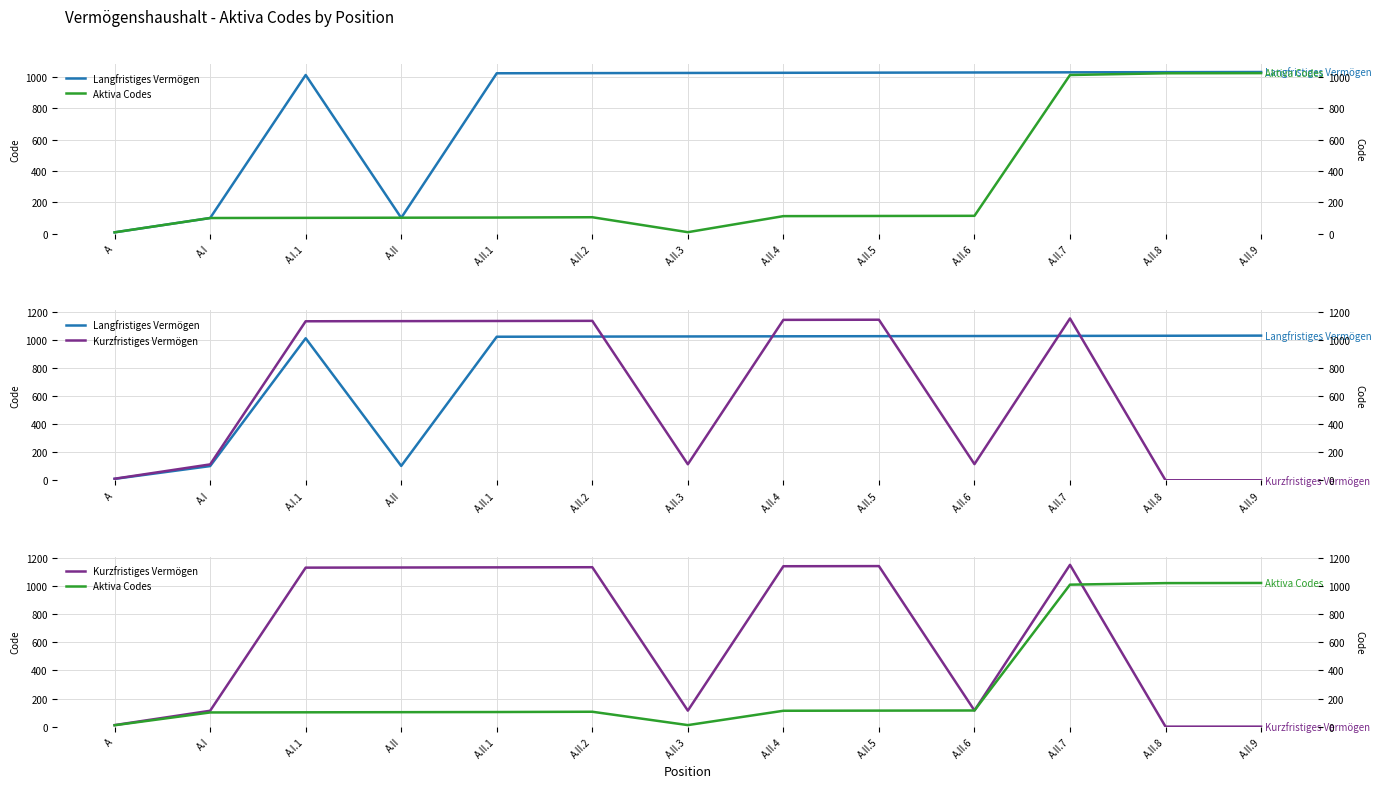

Which has a higher value, A.II.1 or A?

A.II.1